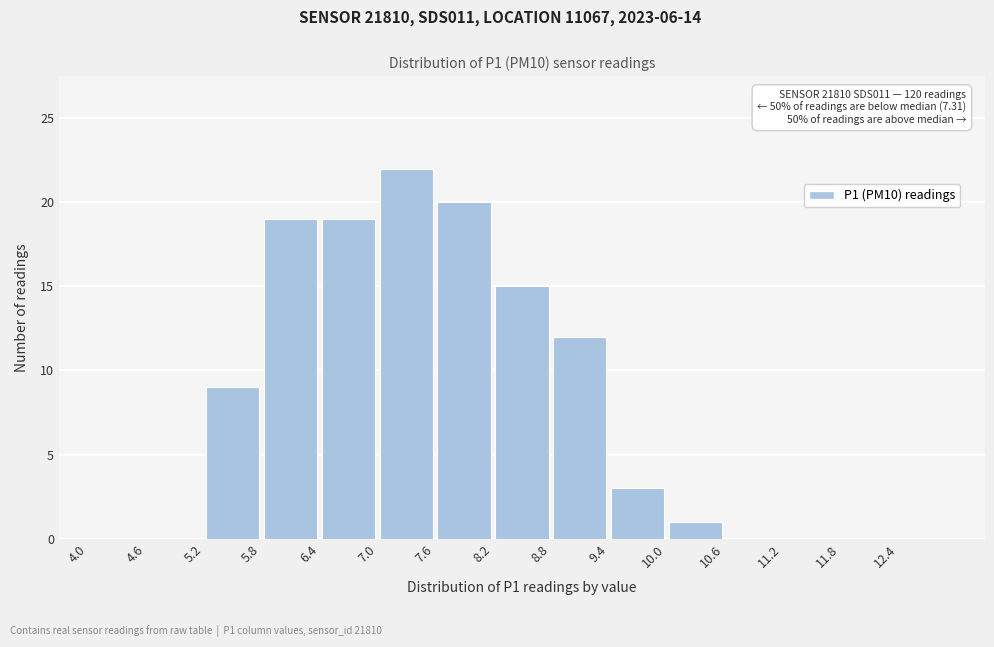

Which range on the x-axis has the tallest bar?

7.0 to 7.6